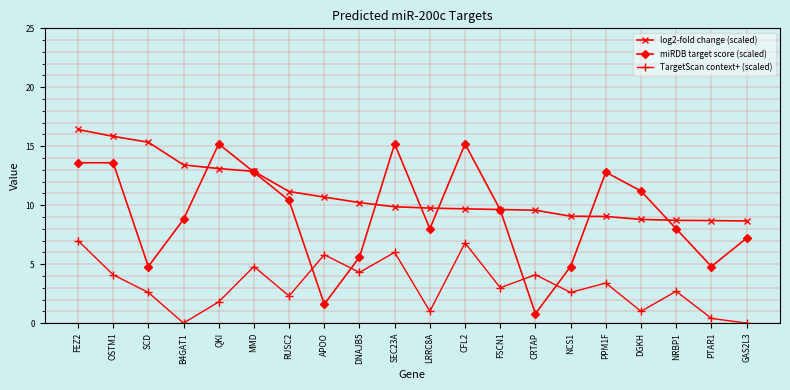

At PTAR1, list the series in order from largest to smallest.

log2-fold change (scaled), miRDB target score (scaled), TargetScan context+ (scaled)